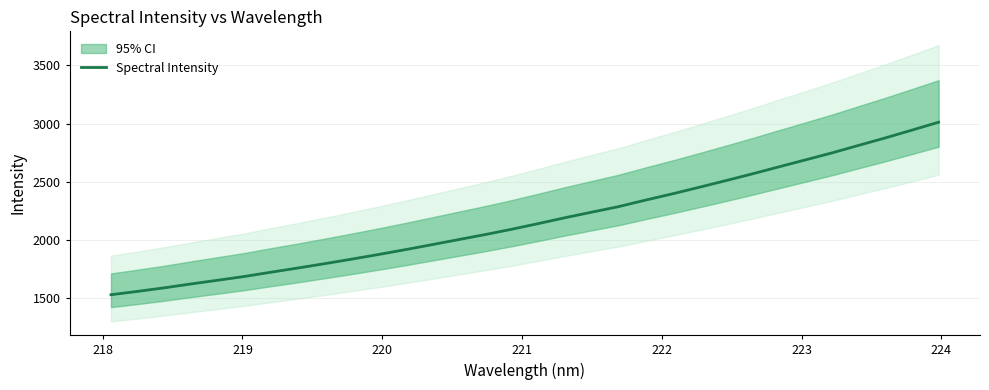

Reading right to left, extract all data points from this chart.

3011.5	2943.4	2876.3	2812.1	2747.4	2686.9	2626.9	2566.2	2507.6	2450.4	2394.3	2340.7	2285.2	2238.0	2190.1	2139.8	2090.9	2044.9	2001.5	1957.8	1914.7	1873.4	1833.5	1795.1	1757.8	1722.1	1685.1	1652.5	1620.7	1587.3	1556.8	1527.8